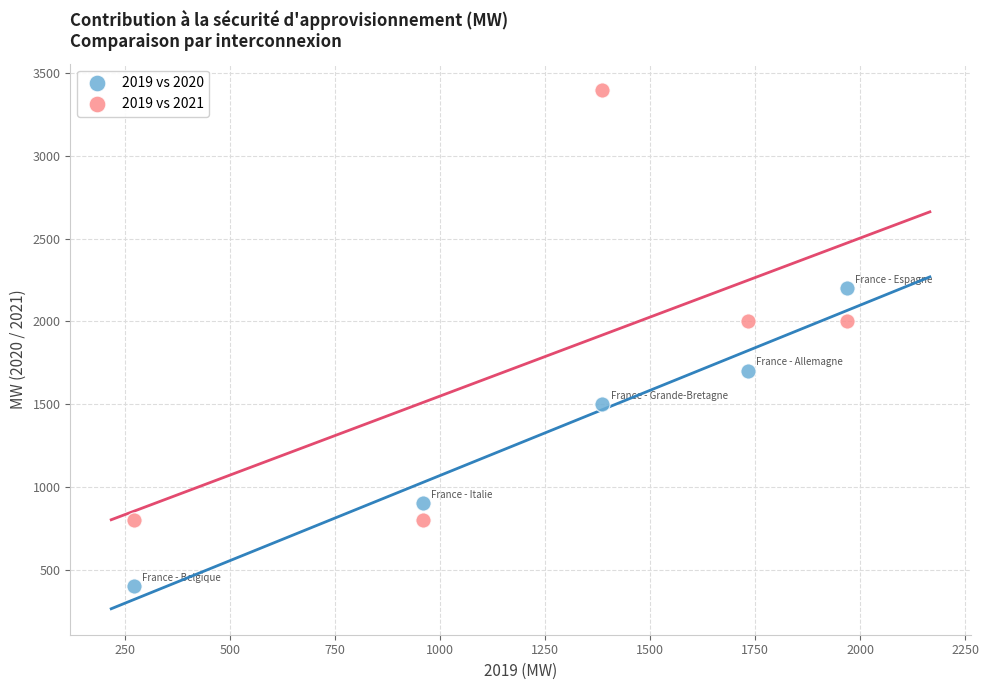

Which series has the widest spread of Y values?

2019 vs 2021